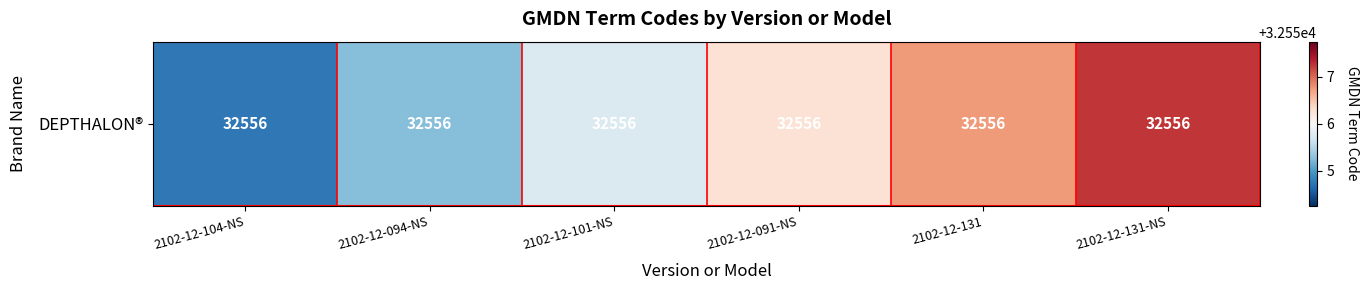

The value at 2102-12-101-NS is 45430.5. True or false?

False